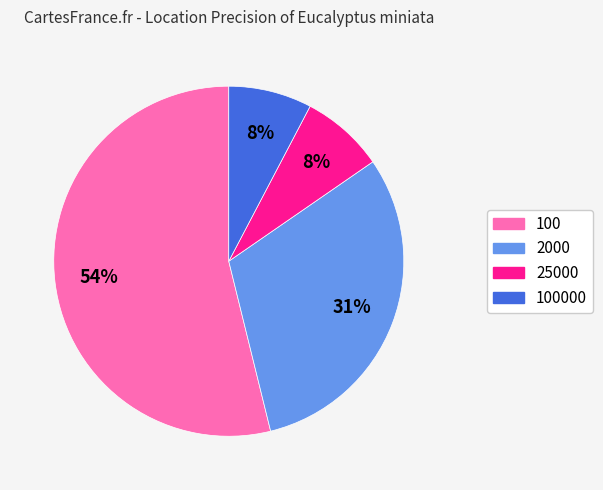

Does any single category account for the majority?

Yes